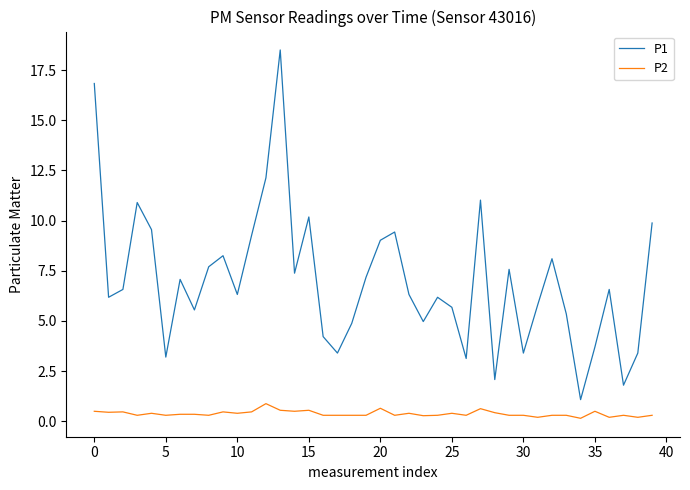

In P1, how many points are lower than both neighbors (excluding endpoints)?

12